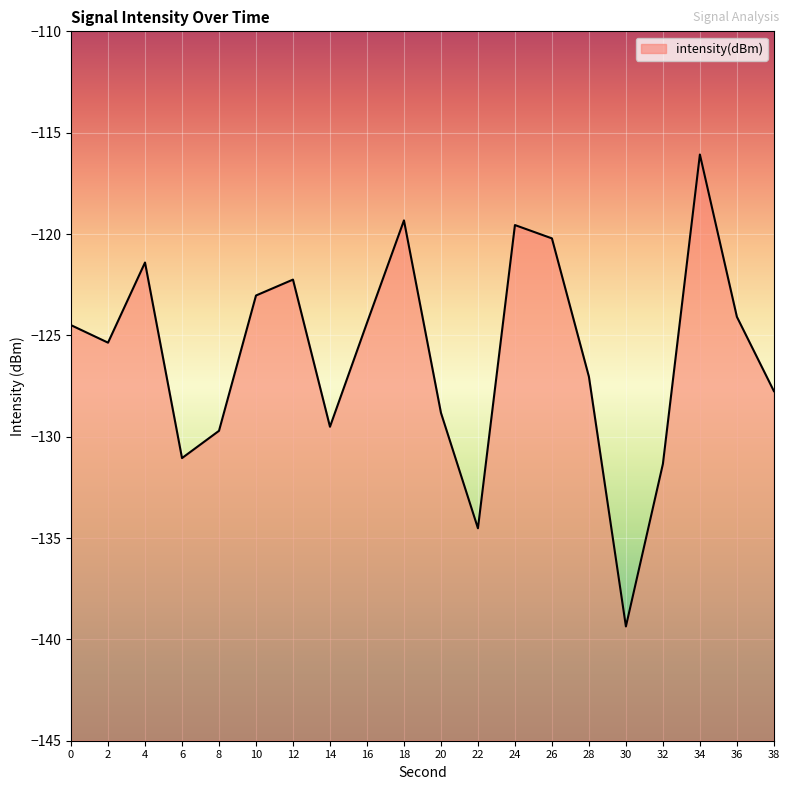

True or false: the data shows -116.1 at 34.

True